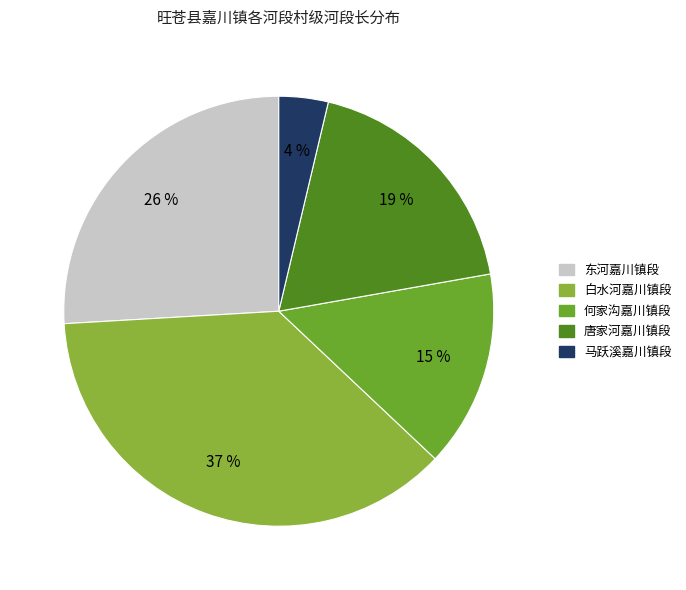

Which has a higher value, 唐家河嘉川镇段 or 马跃溪嘉川镇段?

唐家河嘉川镇段